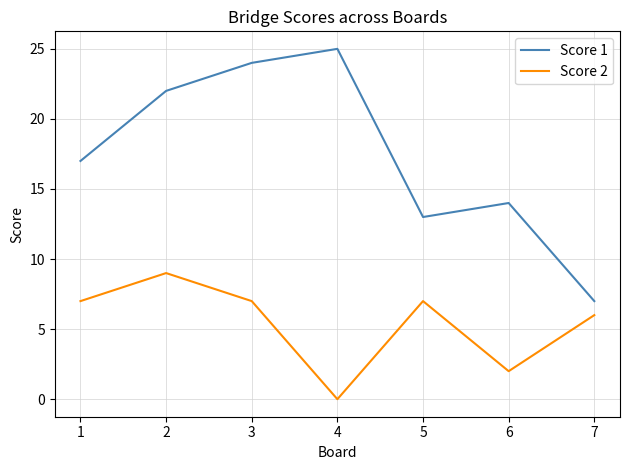

What is the difference between the maximum and minimum values in the Score 1 series?

18